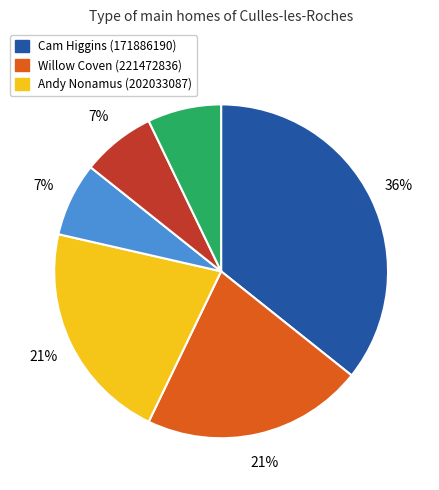

Does any single category account for the majority?

No